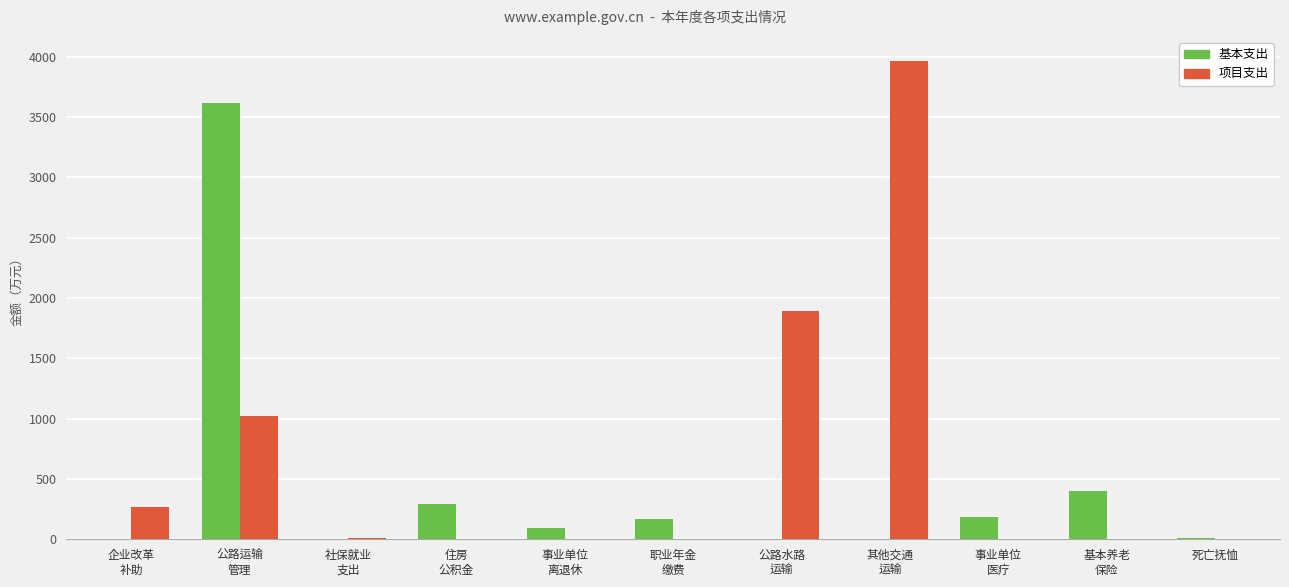

How many data points does each series have?

11